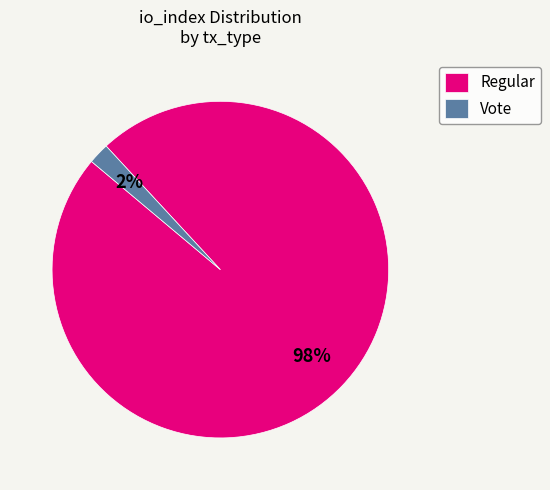

The Regular slice represents 98% of the pie. True or false?

True